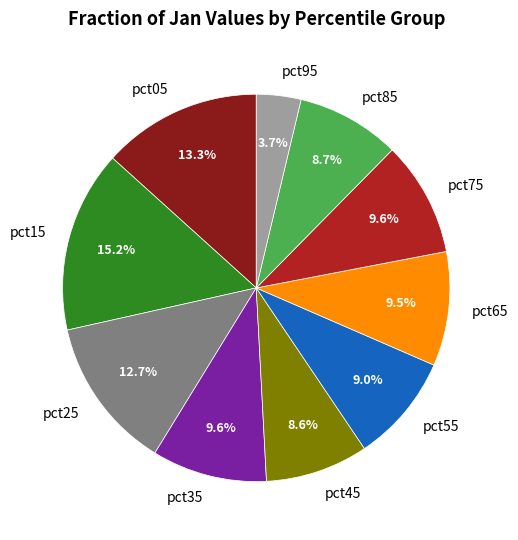

Combined, what portion of the pie is pct05 and pct95?

17.0%